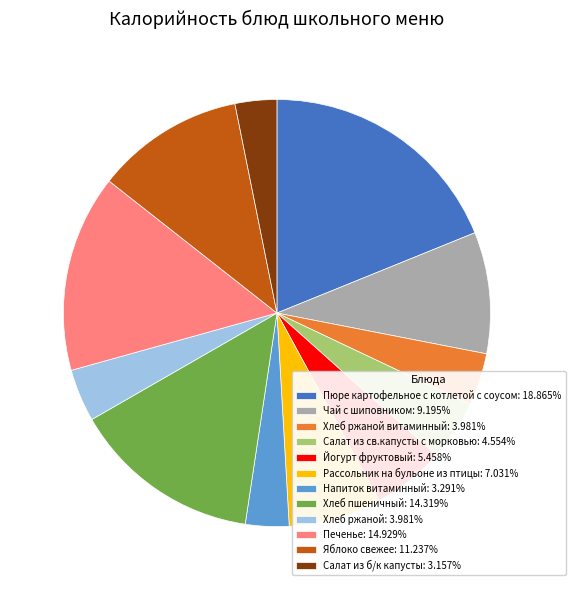

Does any single category account for the majority?

No